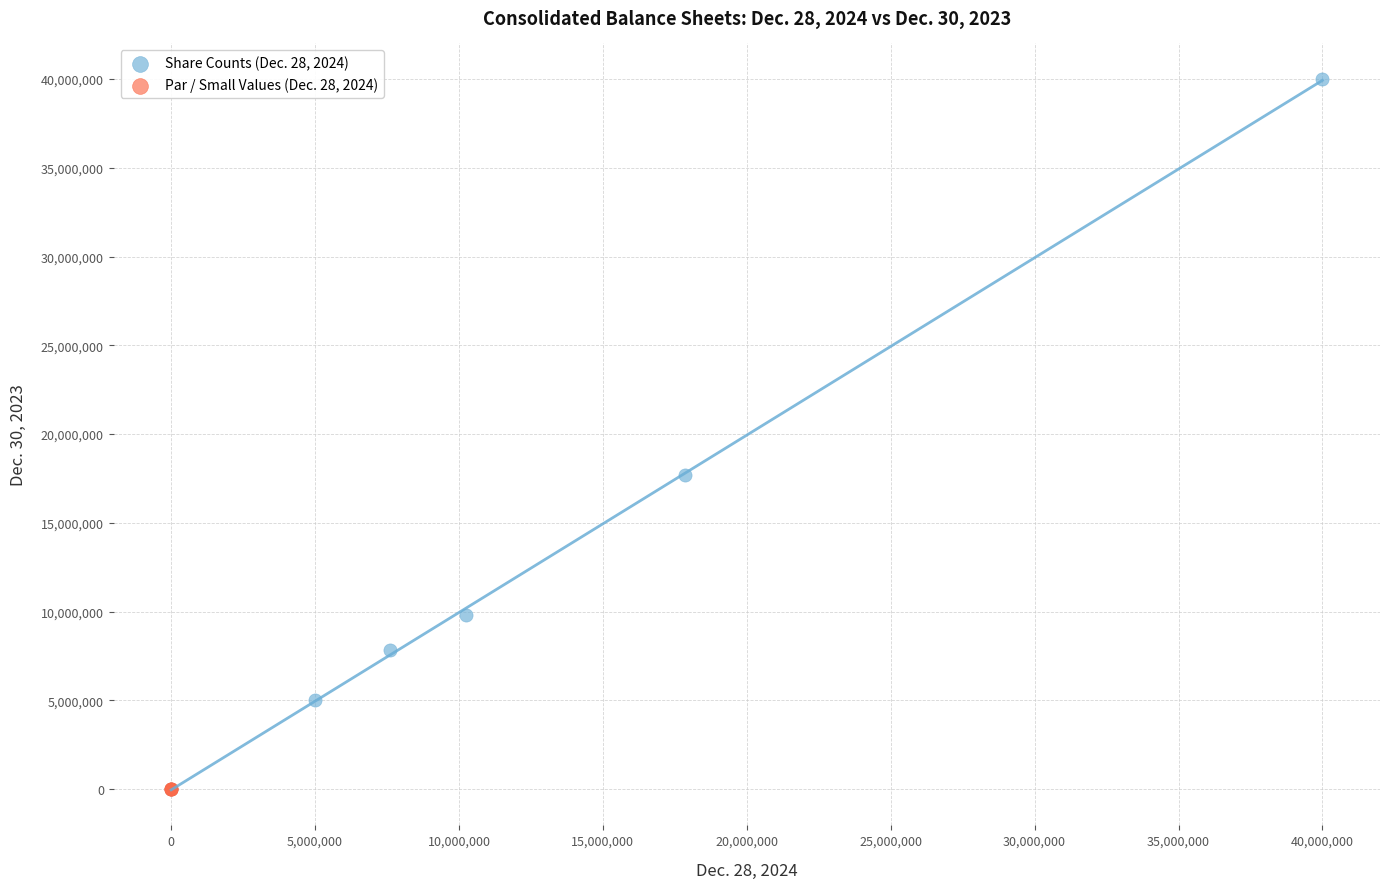

Which series has the largest Y range (max minus min)?

Share Counts (Dec. 28, 2024)